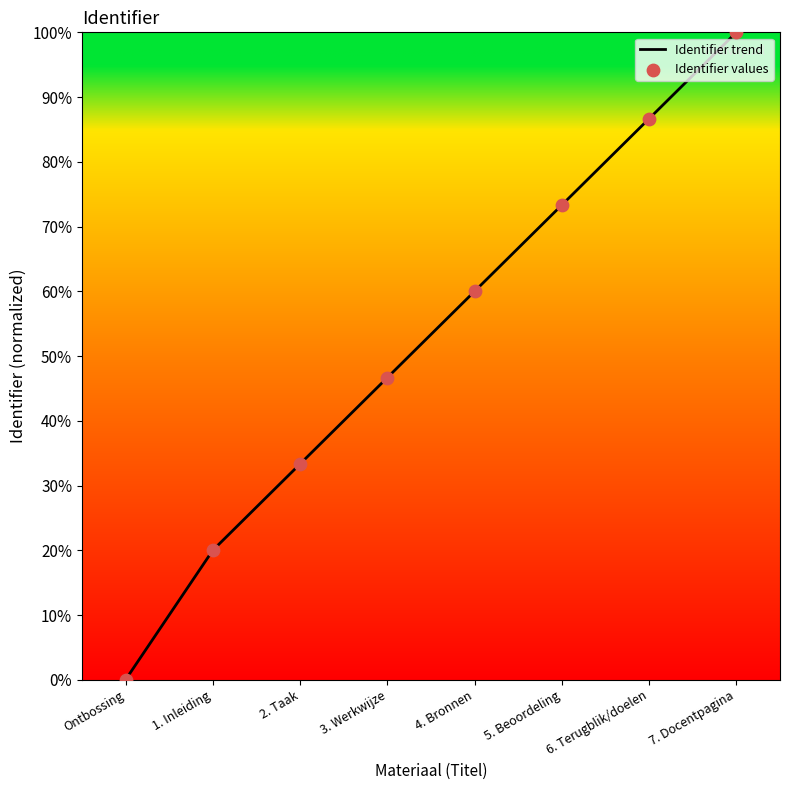

Where is the data nearest to the value 50?

3. Werkwijze